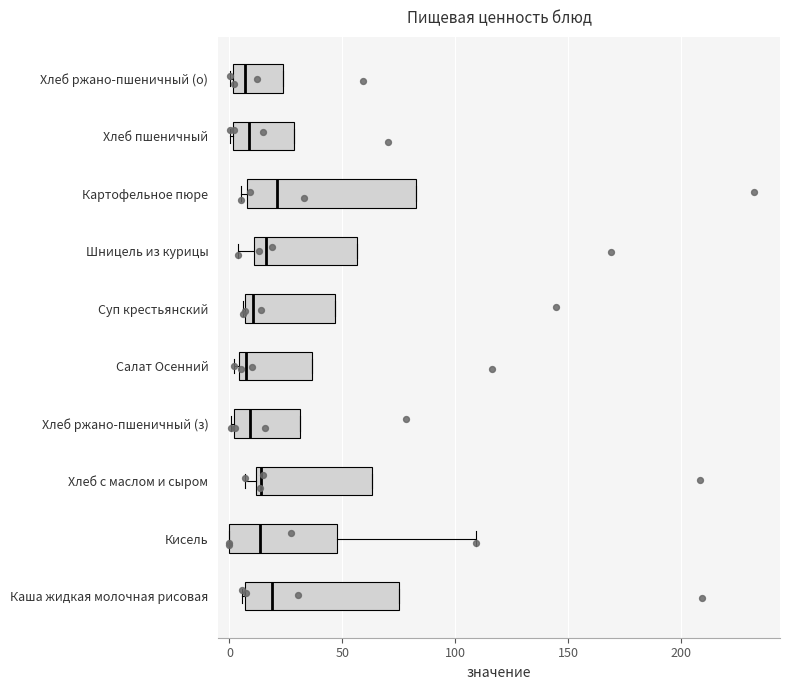

Which box is the widest, from its left edge to its right edge?

Картофельное пюре